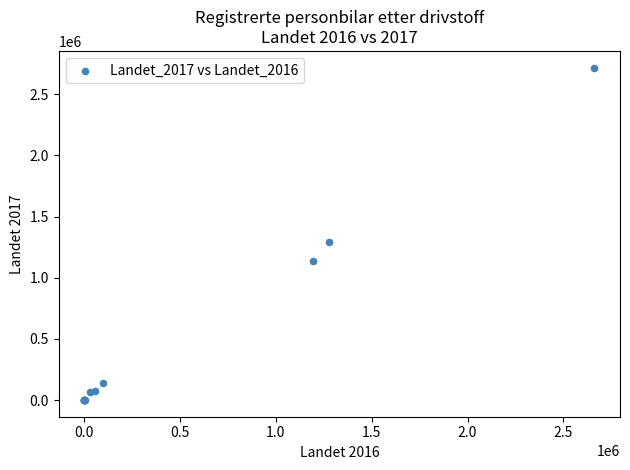

What Y value in the scatter plot is closest to 1359144?

1294493